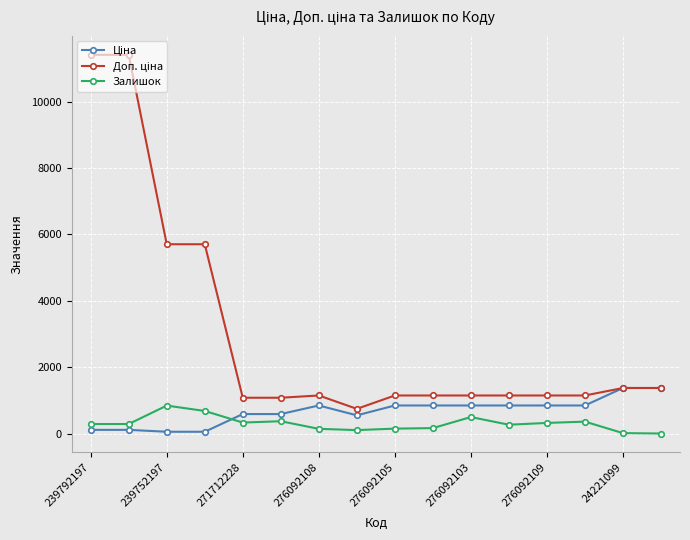

What is the maximum value shown in the chart?

11410.0